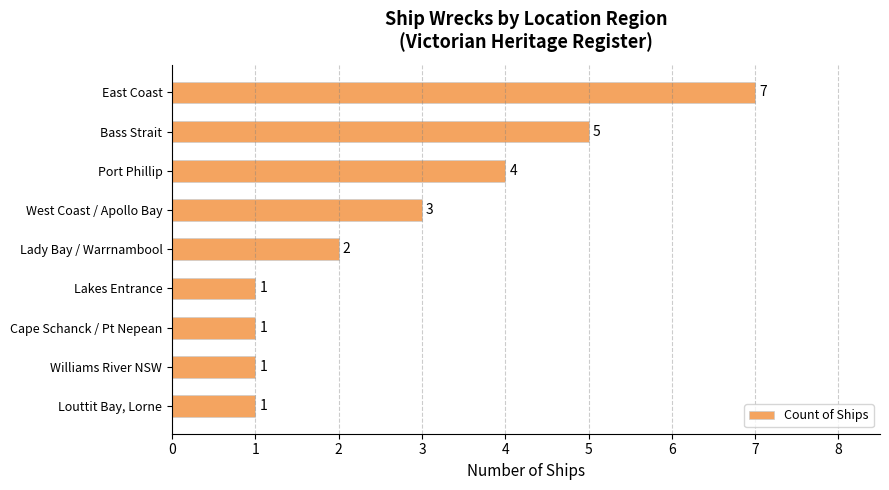

How many values are below 2?

4